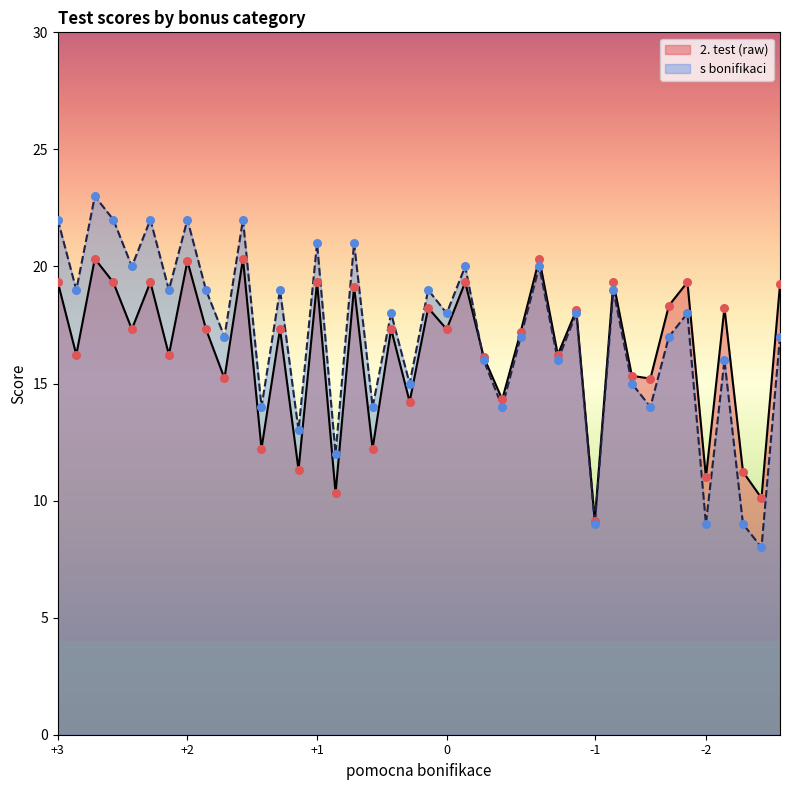

At how many categories does at least one series exceed 19?

14